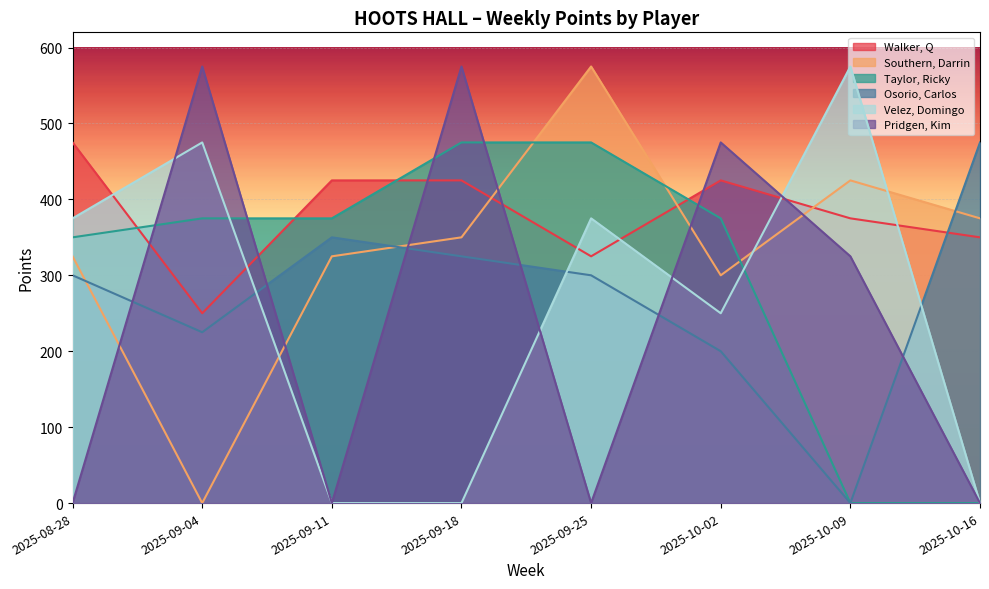

What are all the series names shown in the legend?

Walker, Q, Southern, Darrin, Taylor, Ricky, Osorio, Carlos, Velez, Domingo, Pridgen, Kim